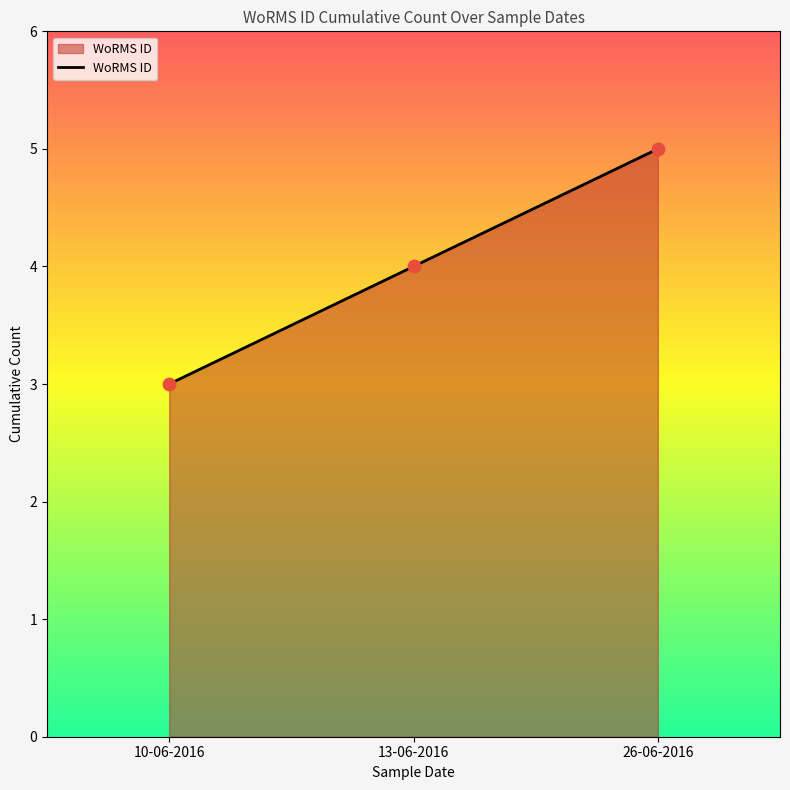

Which has a higher value, 26-06-2016 or 13-06-2016?

26-06-2016